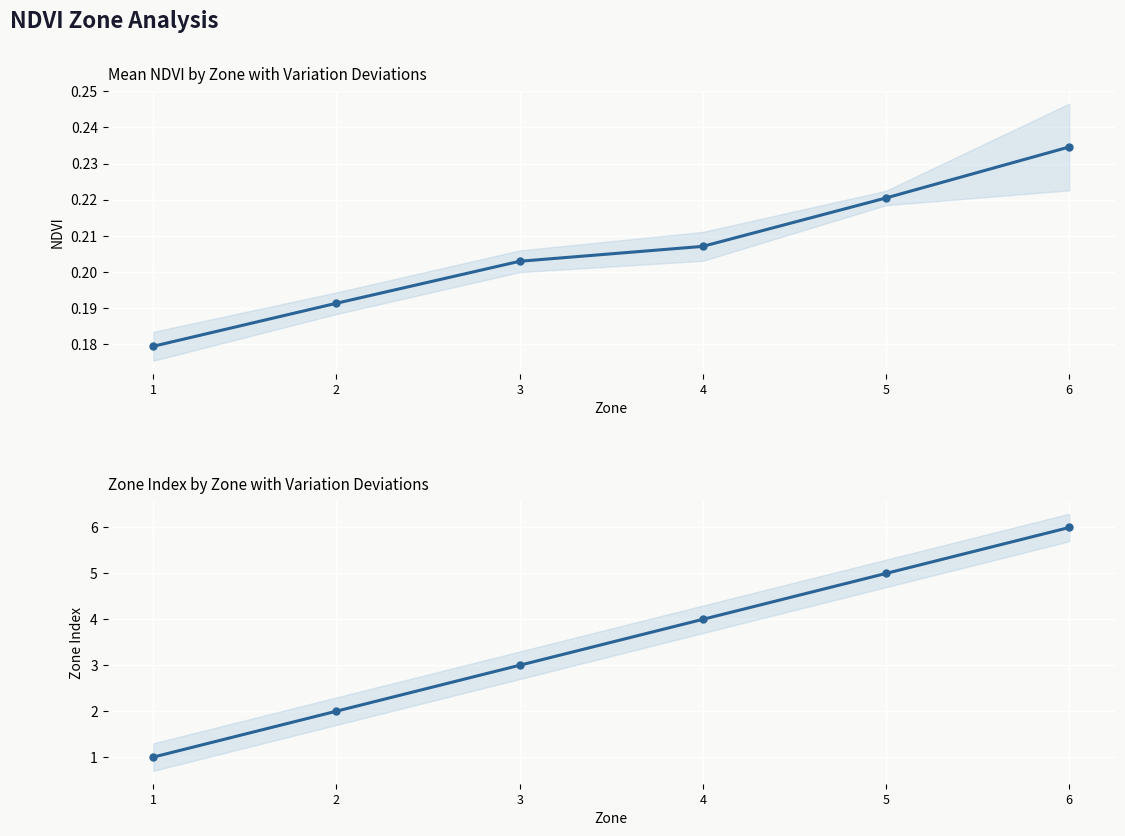

Is the value of Mean NDVI at 4 greater than the value of Mean Zone at 2?

No